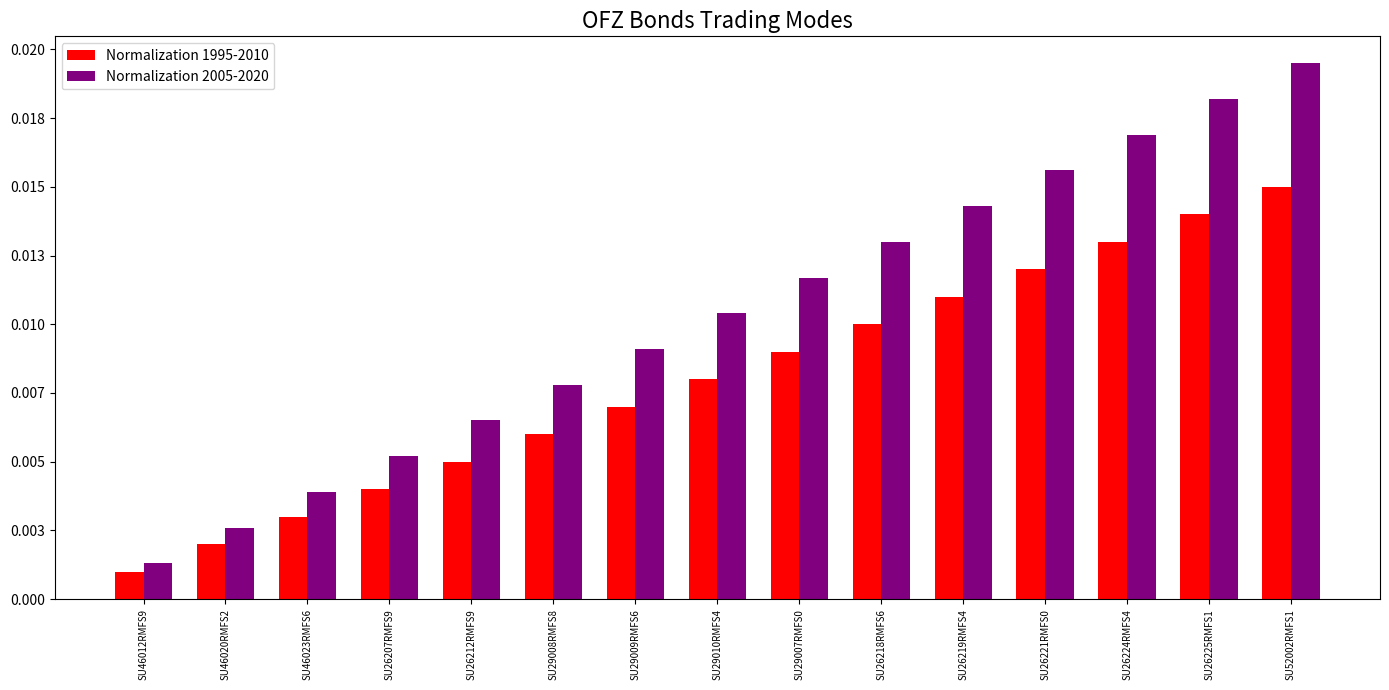

Which series has the largest range (max minus min)?

Normalization 2005-2020